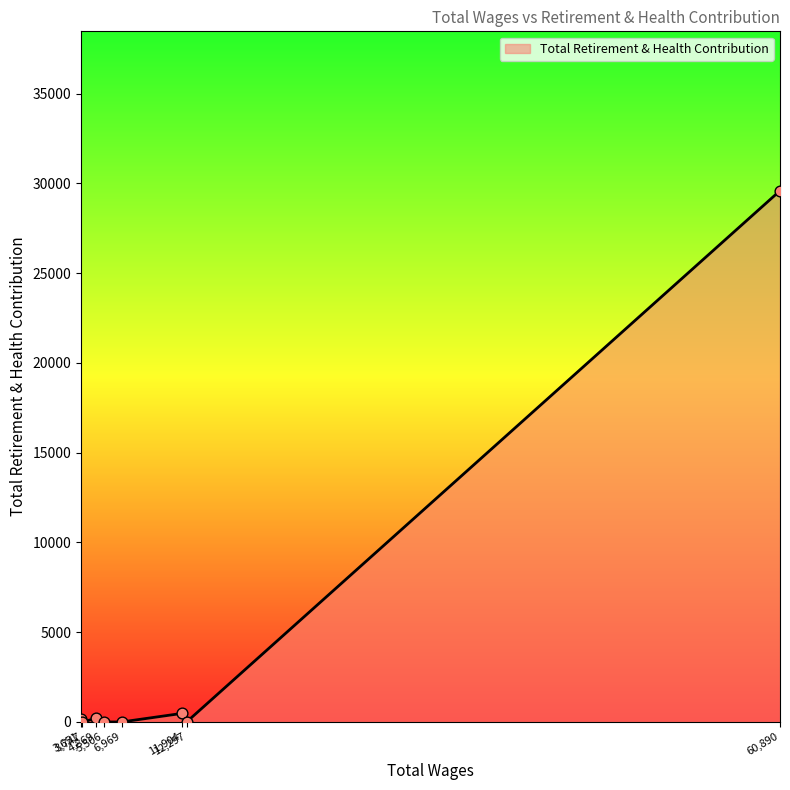

What is the difference between the maximum and minimum values?

29592